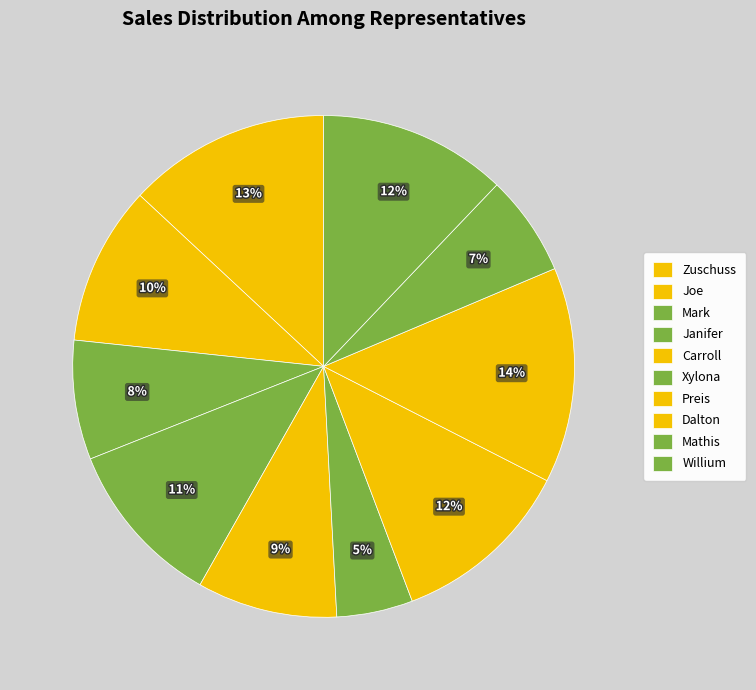

How many slices are in this pie chart?

10